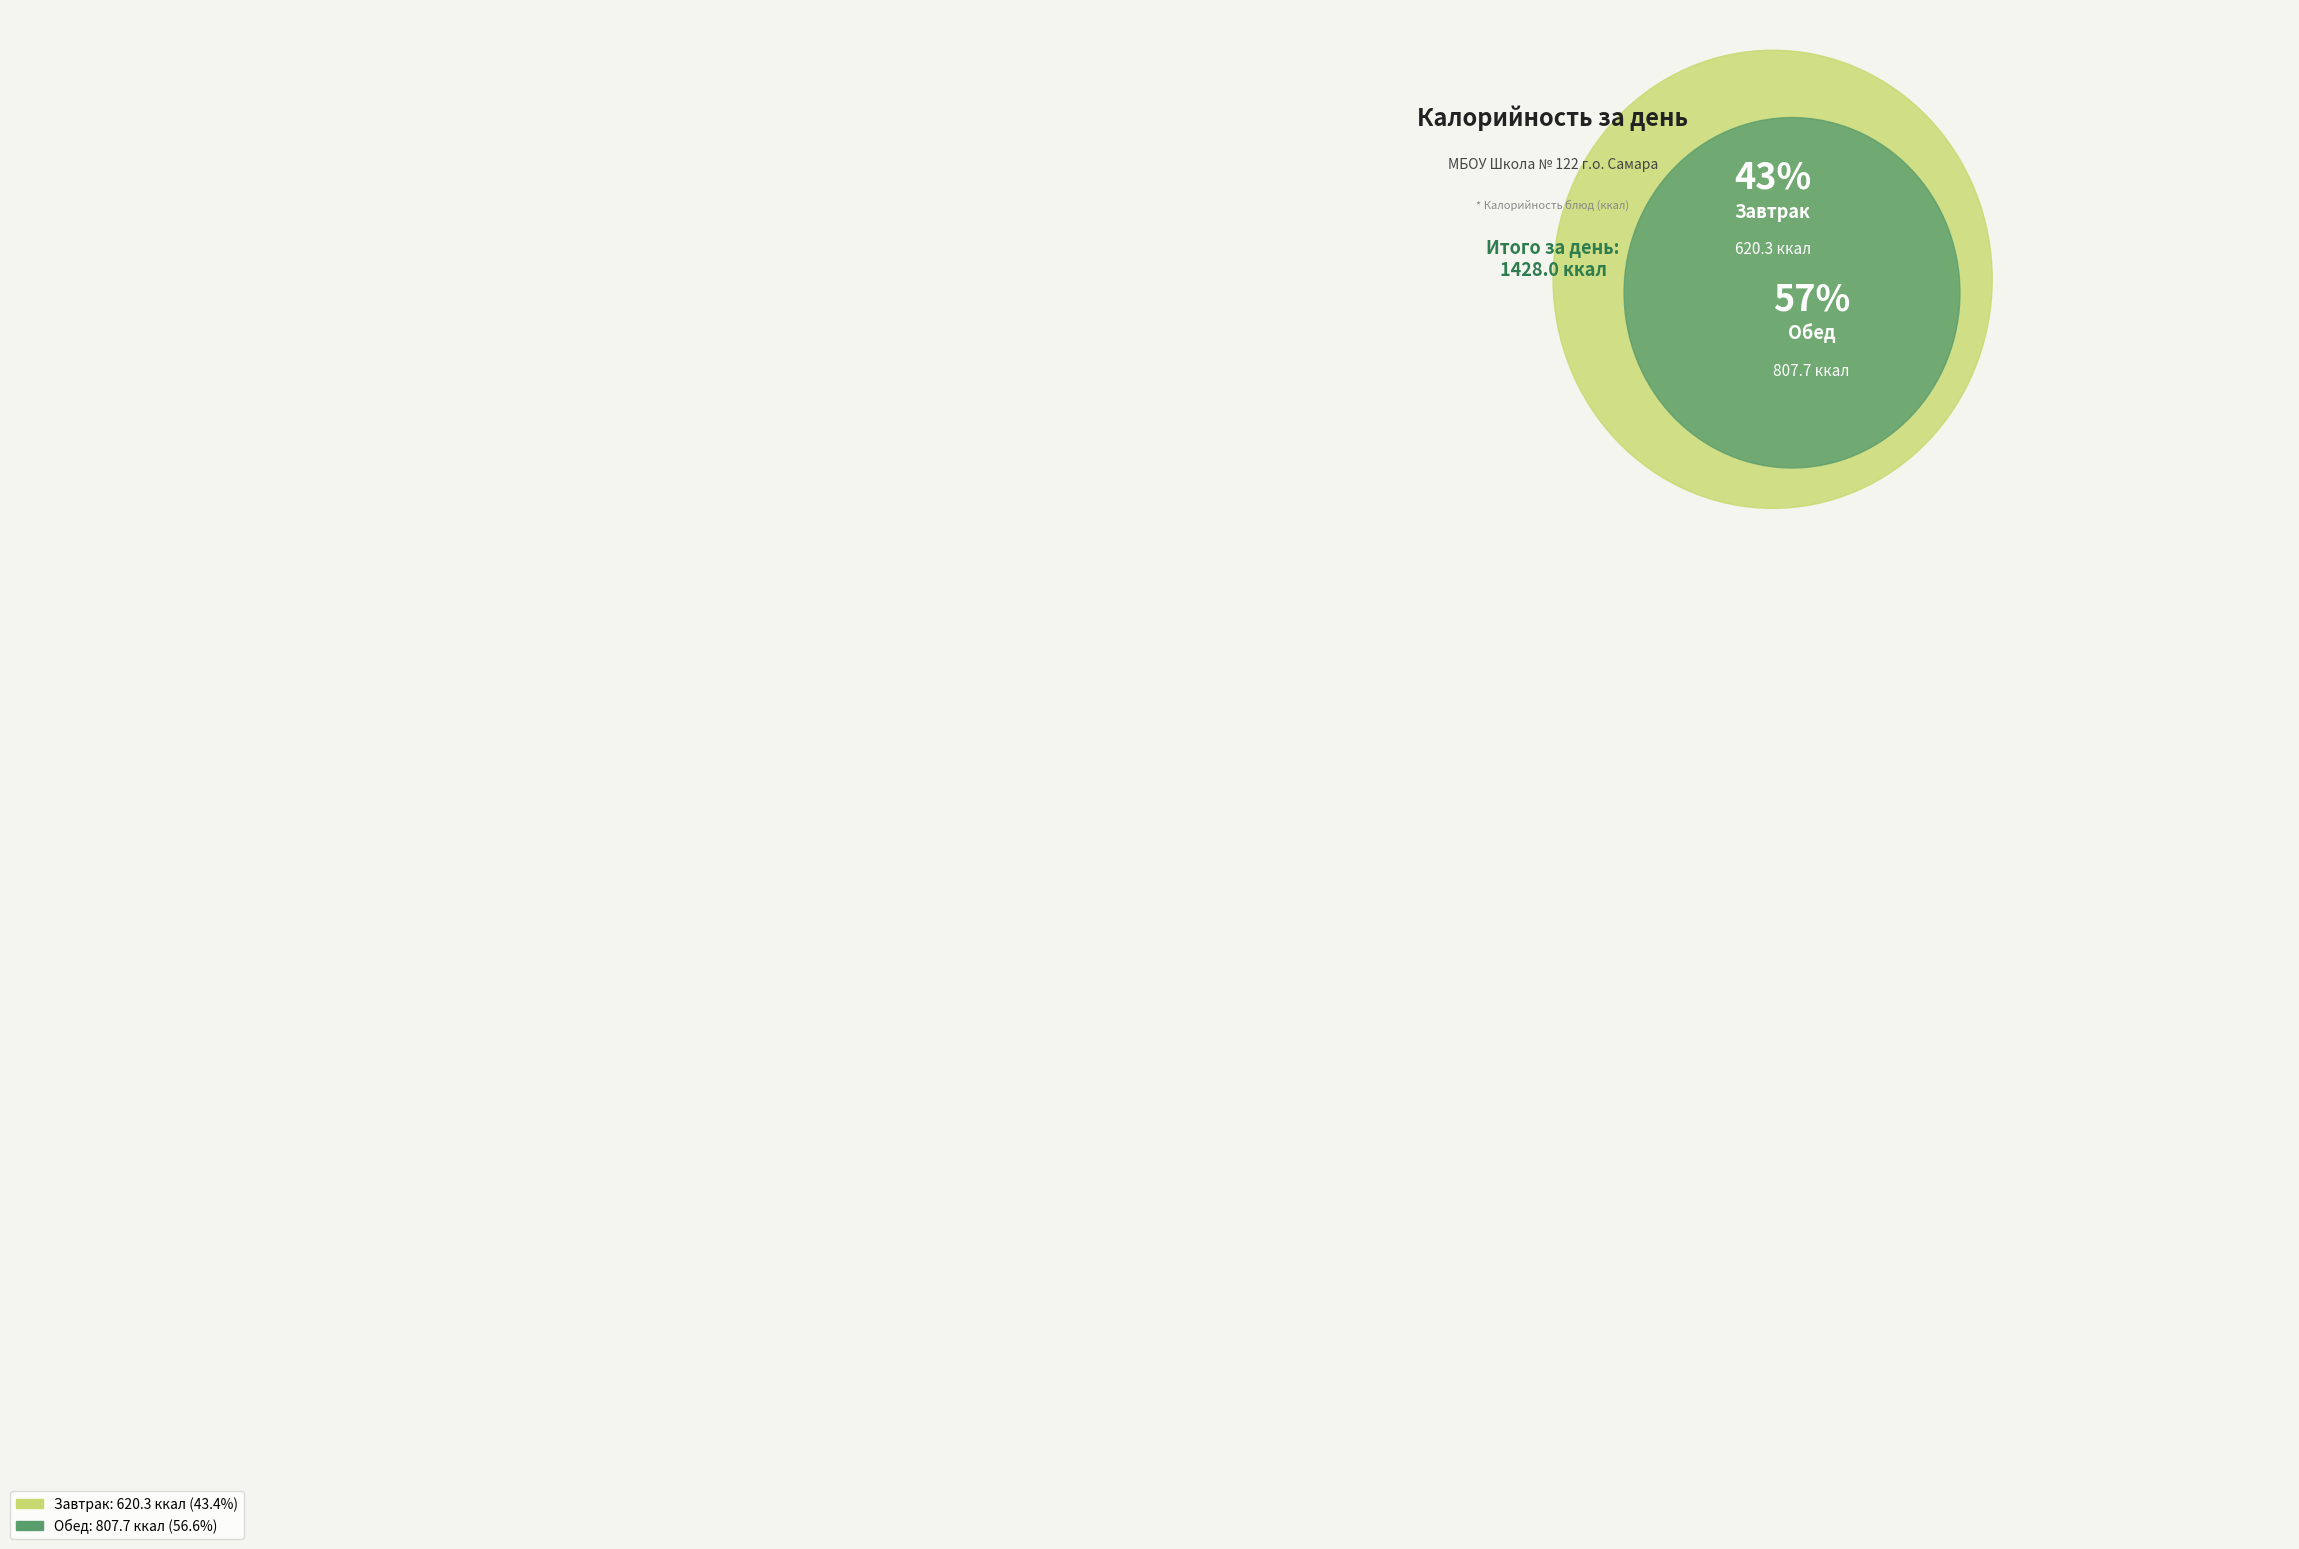

How many segments does this pie chart have?

2